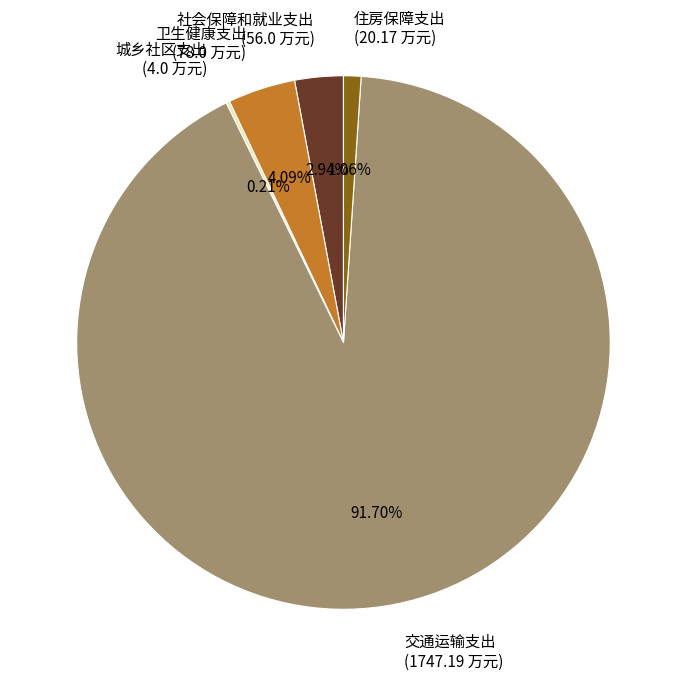

To the nearest percent, what percentage of the pie is 交通运输支出?

92%